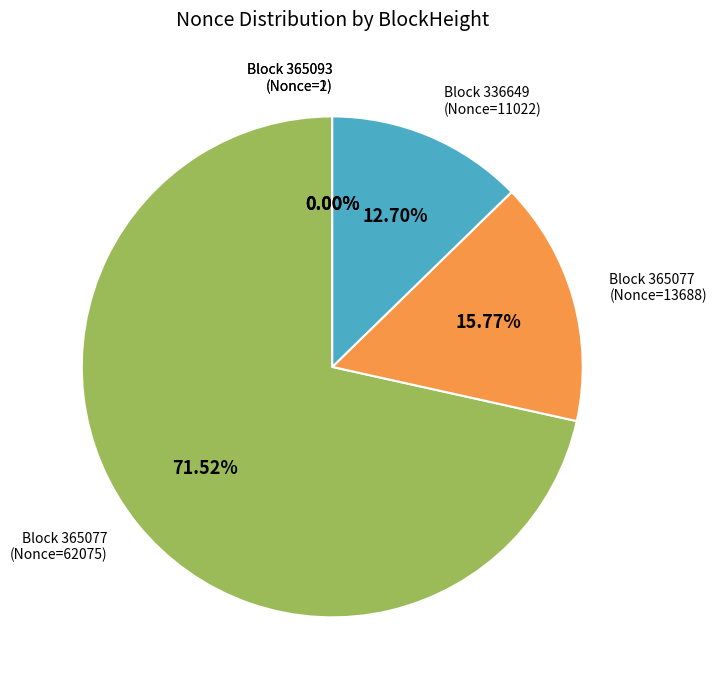

Which slice represents more than half of the pie?

Block 365077 (Nonce=62075)